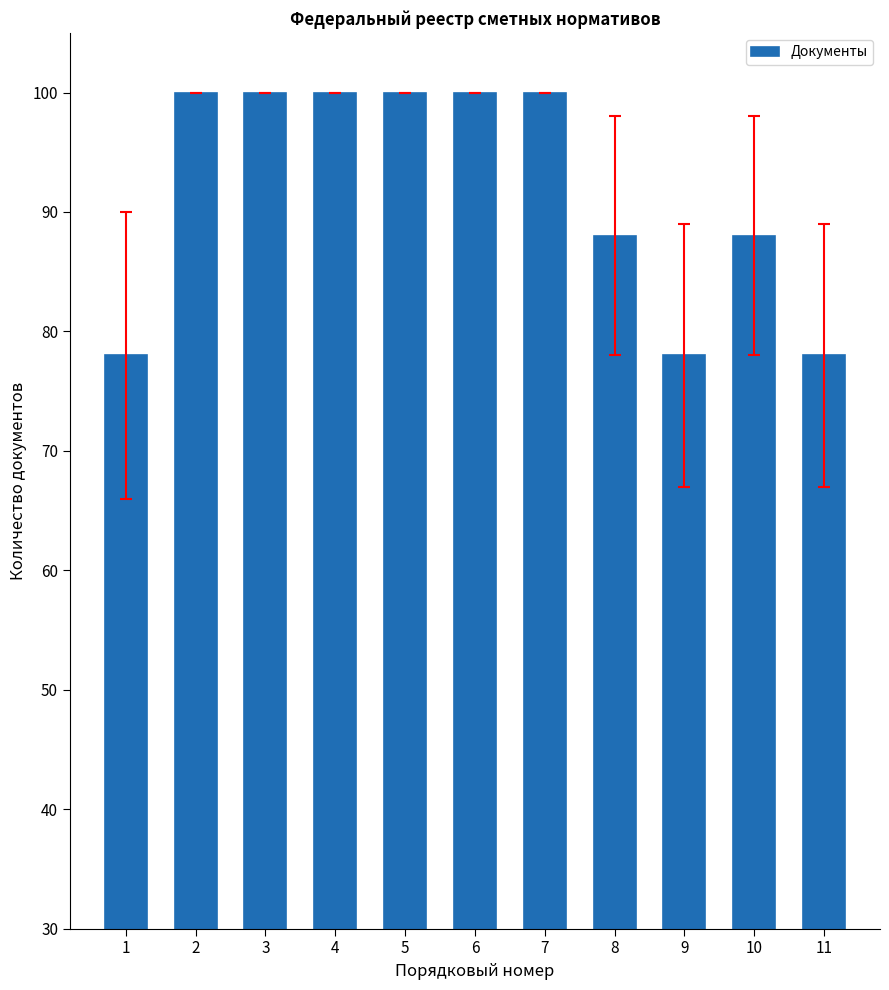

What is the difference between the values at 3 and 8?

12